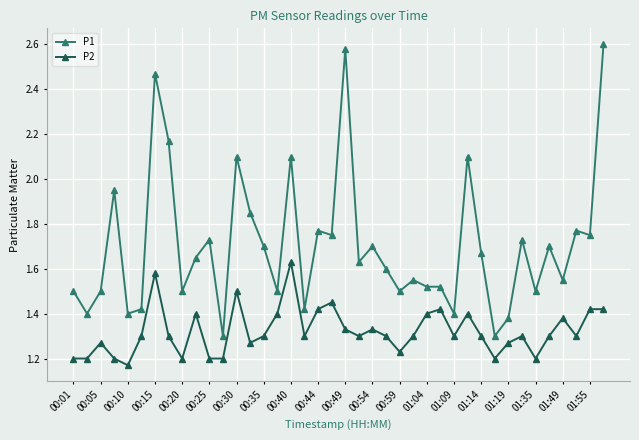

What is the value of the P1 point at the 13th from the left?

2.1